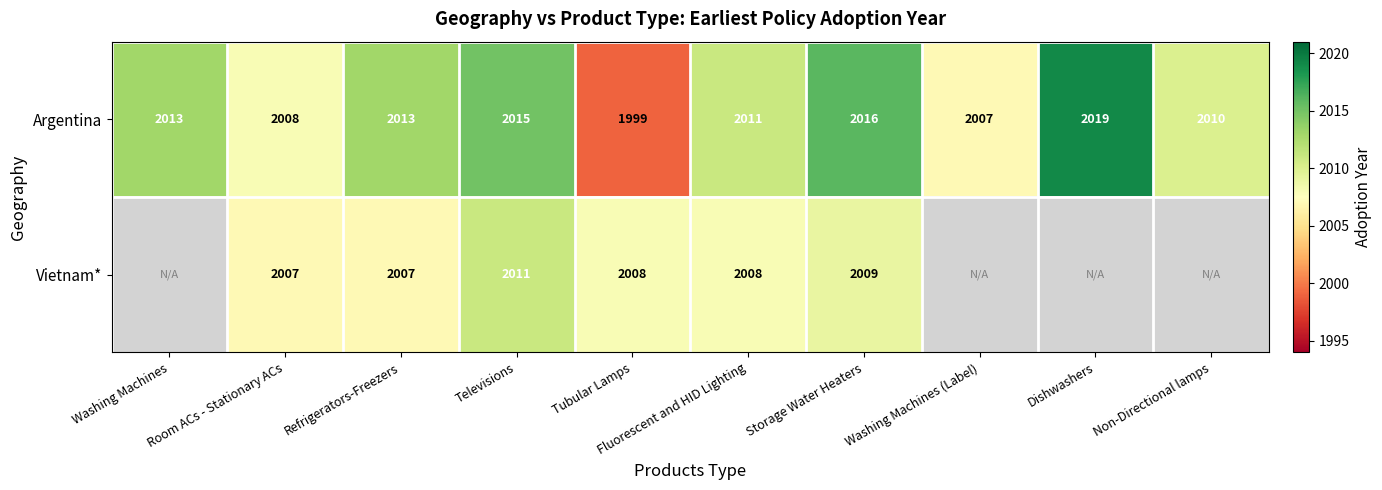

What is the smallest value displayed?

1999.0